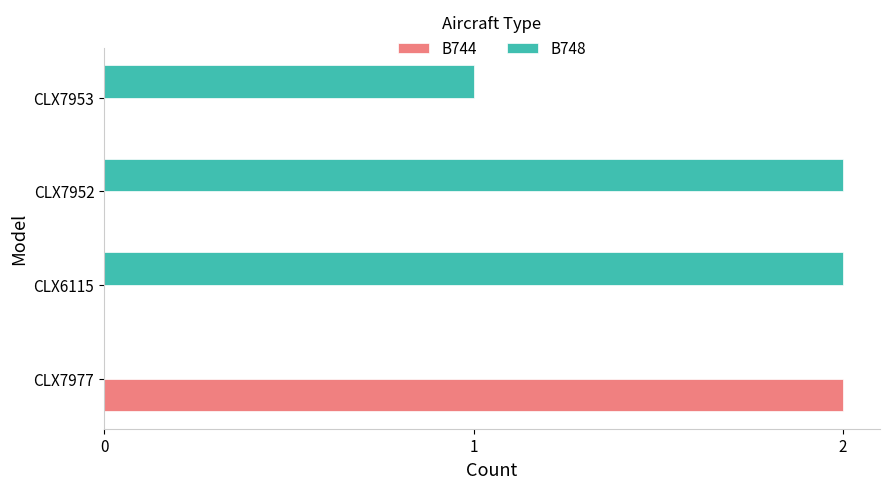

What is the sum of all B748 values?

5